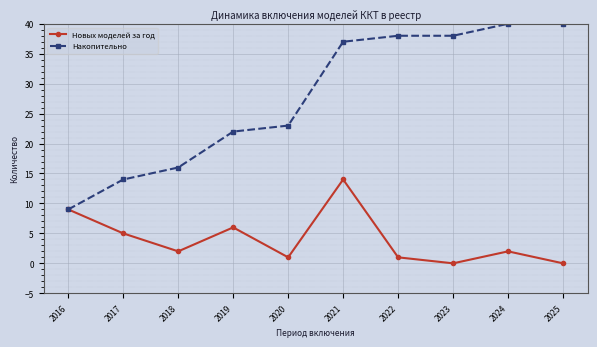

Which series changed the most between 2017 and 2019?

Накопительно